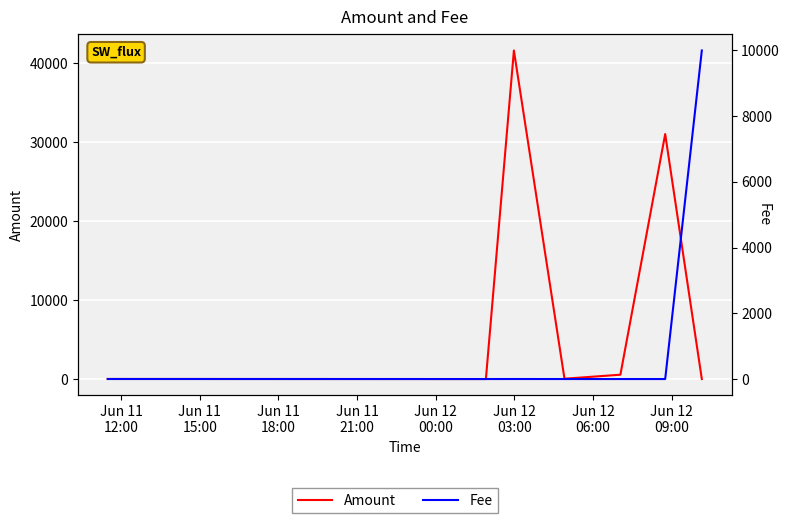

Rank the series by their average value, from highest to lowest.

Amount, Fee